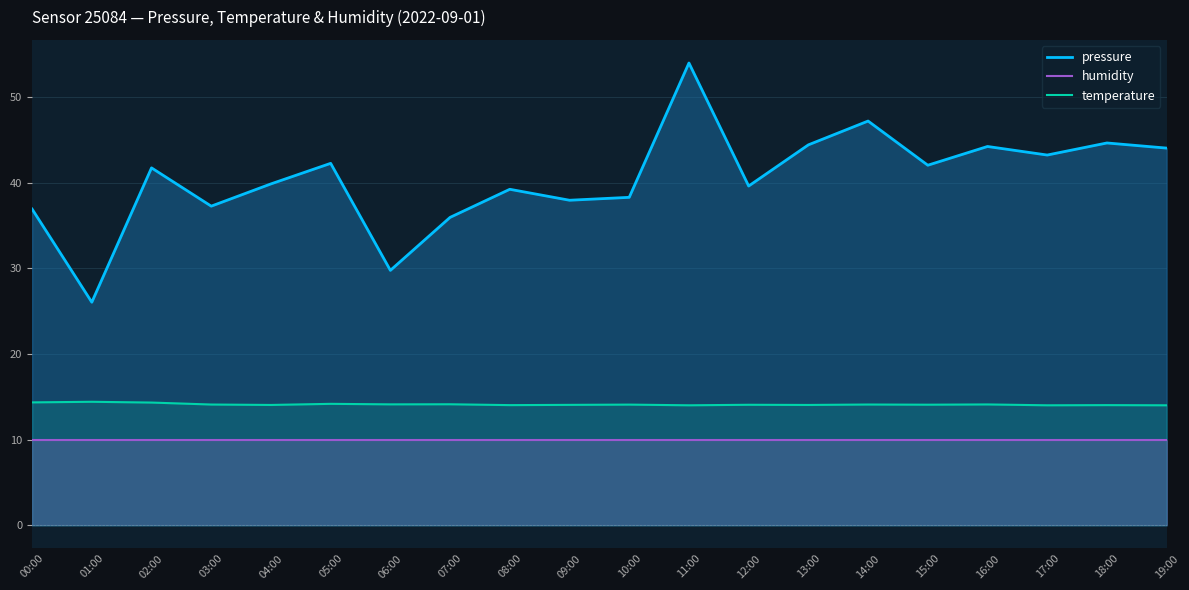

True or false: pressure has more than 1 points higher than both neighbors.

True